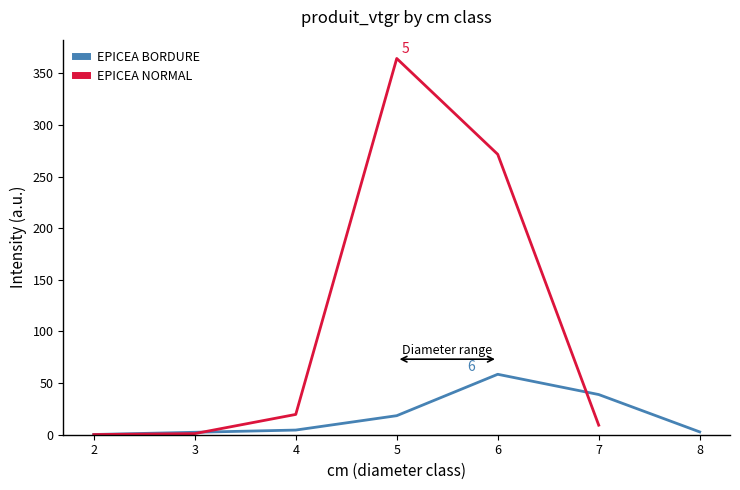

At which category does the chart reach its peak across all series?

5